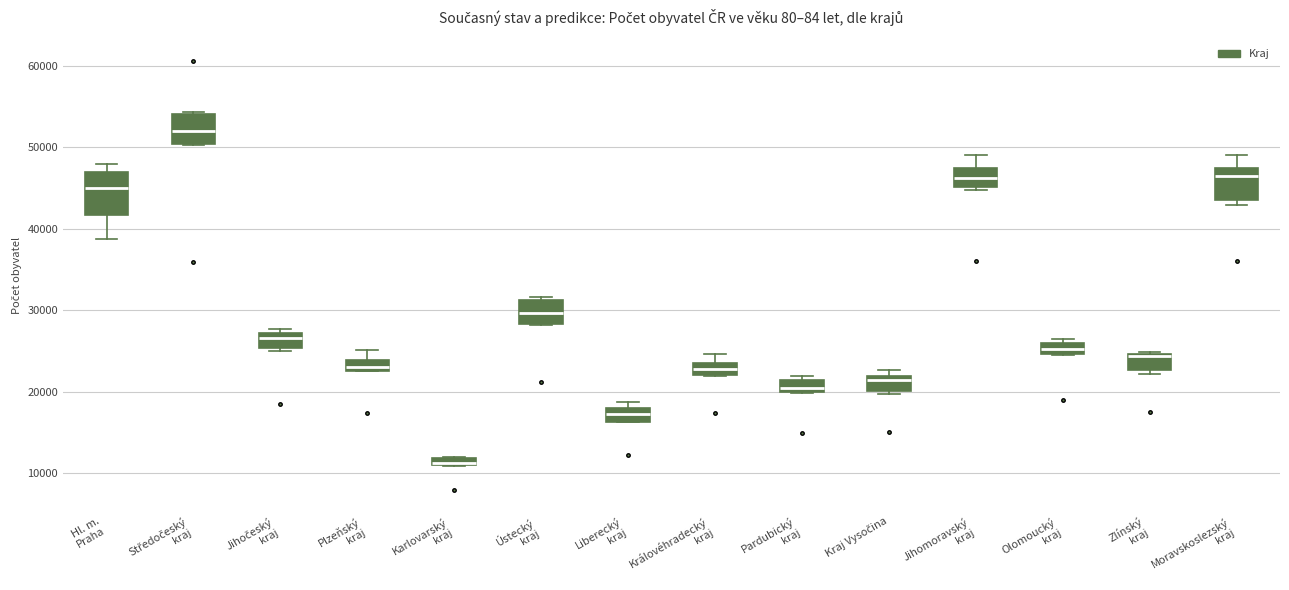

Which box has the lowest median line?

Karlovarský kraj